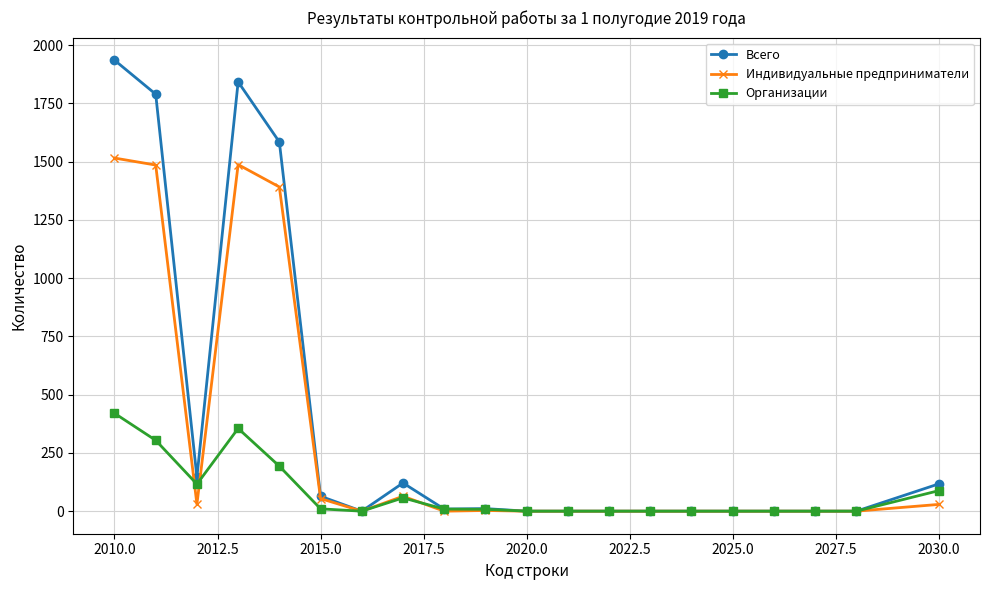

Rank the series by their average value, from lowest to highest.

Организации, Индивидуальные предприниматели, Всего